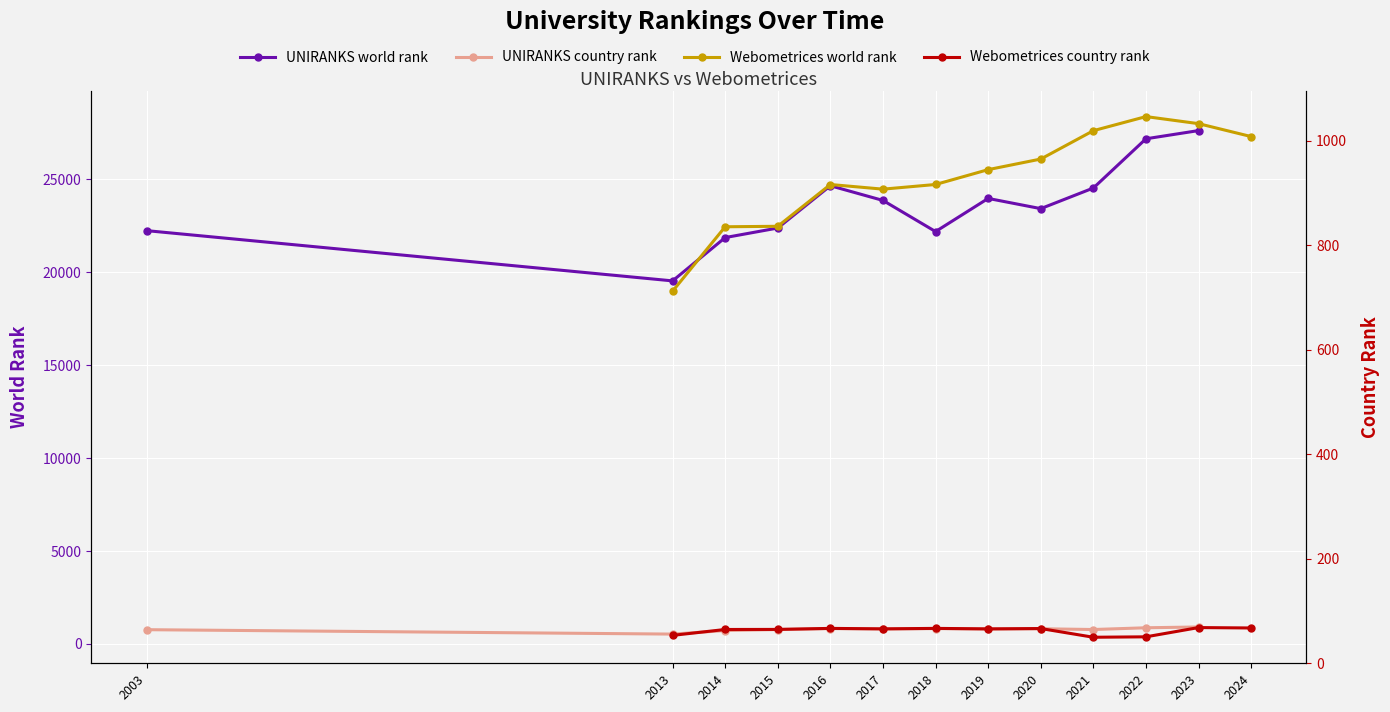

How many lines are shown in the chart?

4